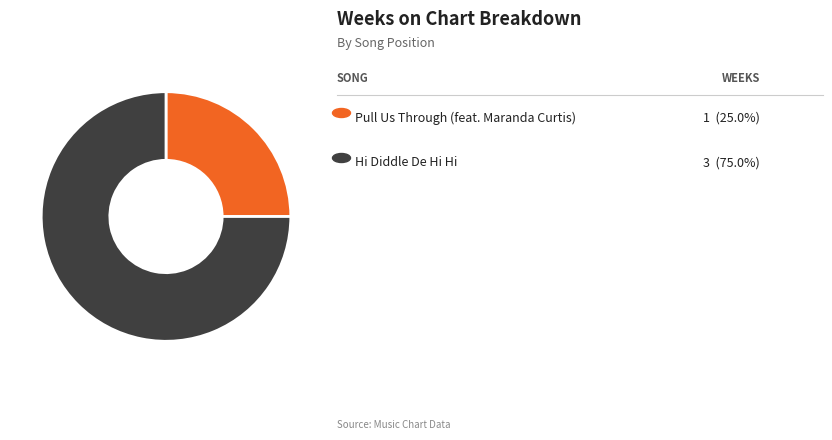

Is there a majority slice in this chart?

Yes